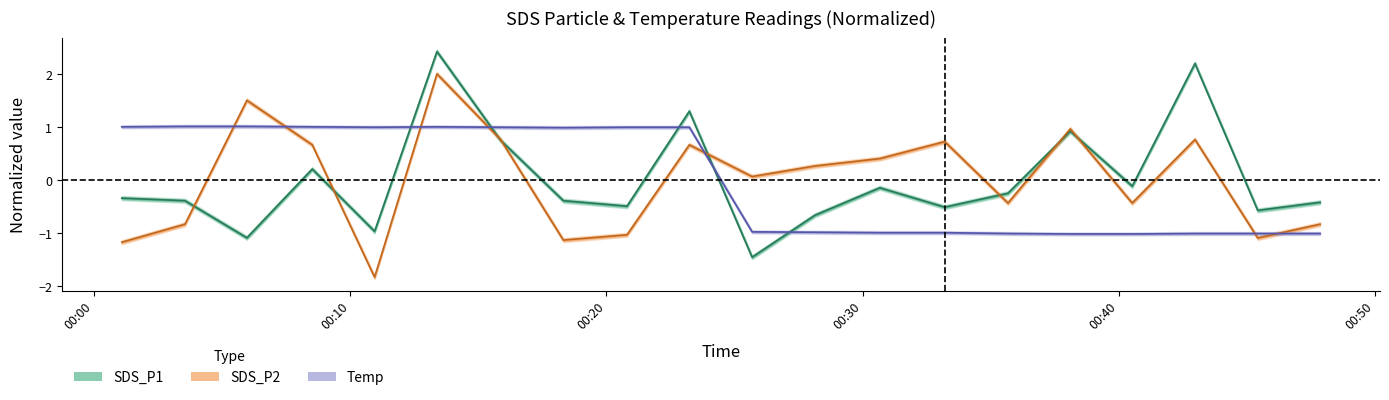

How many times do SDS_P2 (center) and SDS_P1 (center) cross each other?

8